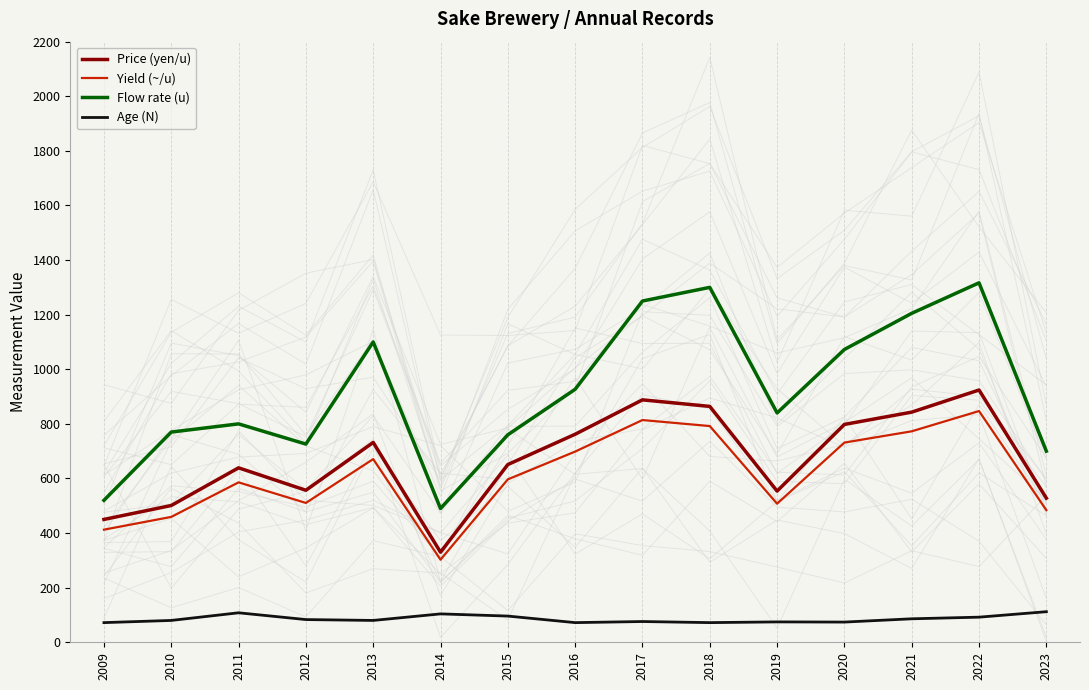

Which series has the largest total across all categories?

Flow rate (u)